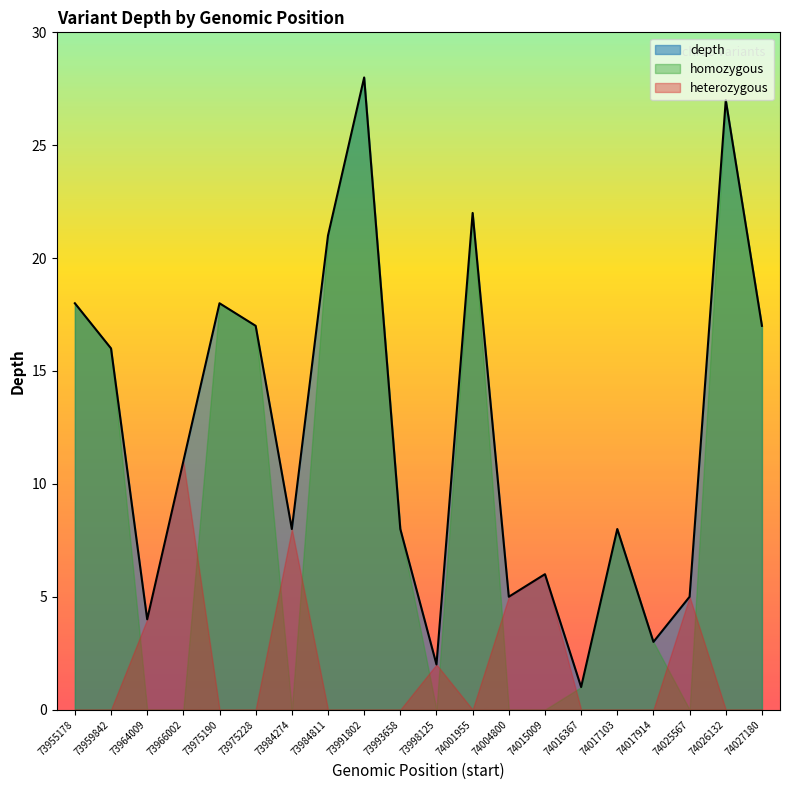

What is the difference between the highest and lowest values at 74027180?

17